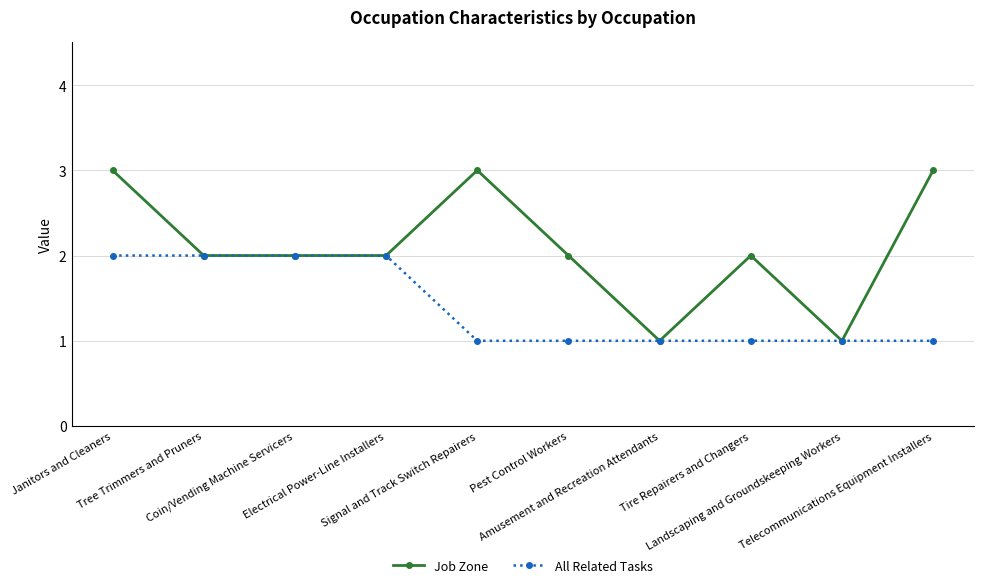

At which category is the sum across all series the highest?

Janitors and Cleaners